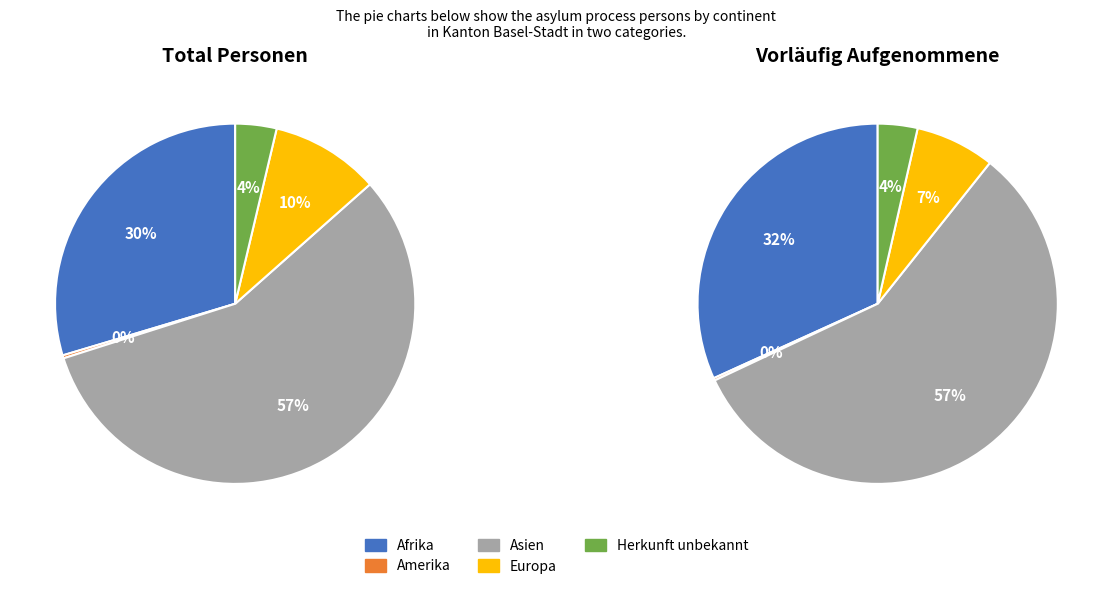

Combined, do Amerika and Afrika account for over 50%?

No